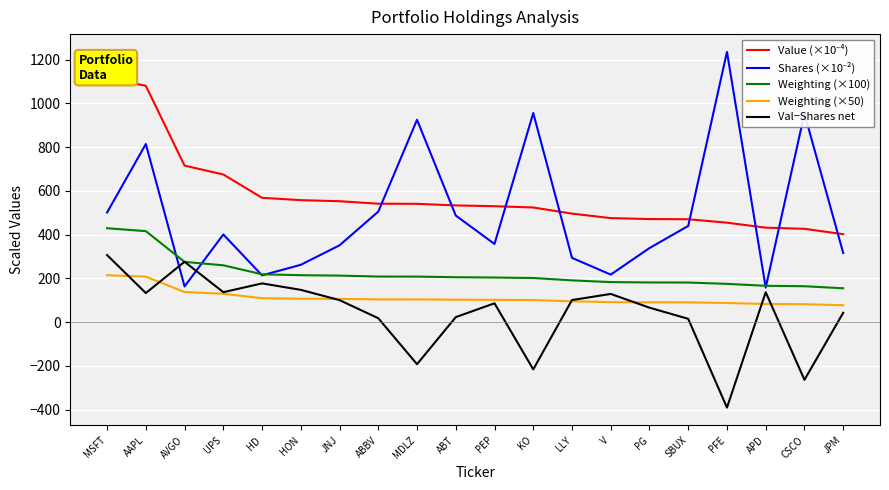

Reading right to left, list all the values displayed in this chart.

Value (×10⁻⁴): JPM=402.4	CSCO=426.9	APD=432.2	PFE=455.0	SBUX=470.7	PG=471.6	V=475.9	LLY=496.5	KO=524.5	PEP=530.3	ABT=533.9	MDLZ=541.2	ABBV=541.7	JNJ=553.1	HON=558.0	HD=568.7	UPS=675.5	AVGO=715.9	AAPL=1081.0	MSFT=1115.4
Shares (×10⁻²): JPM=316.7	CSCO=954.0	APD=158.2	PFE=1236.0	SBUX=440.0	PG=338.9	V=217.6	LLY=294.1	KO=956.4	PEP=357.6	ABT=487.6	MDLZ=925.6	ABBV=505.5	JNJ=351.5	HON=262.4	HD=214.1	UPS=401.1	AVGO=163.5	AAPL=814.7	MSFT=501.5
Weighting (×100): JPM=155.0	CSCO=164.4	APD=166.4	PFE=175.2	SBUX=181.3	PG=181.6	V=183.3	LLY=191.2	KO=202.0	PEP=204.2	ABT=205.6	MDLZ=208.4	ABBV=208.6	JNJ=213.0	HON=214.9	HD=219.0	UPS=260.1	AVGO=275.7	AAPL=416.3	MSFT=429.6
Weighting (×50): JPM=77.5	CSCO=82.2	APD=83.2	PFE=87.6	SBUX=90.6	PG=90.8	V=91.6	LLY=95.6	KO=101.0	PEP=102.1	ABT=102.8	MDLZ=104.2	ABBV=104.3	JNJ=106.5	HON=107.5	HD=109.5	UPS=130.1	AVGO=137.8	AAPL=208.2	MSFT=214.8
Val−Shares net: JPM=42.9	CSCO=-263.6	APD=137.0	PFE=-390.5	SBUX=15.3	PG=66.3	V=129.2	LLY=101.2	KO=-215.9	PEP=86.3	ABT=23.2	MDLZ=-192.2	ABBV=18.1	JNJ=100.8	HON=147.8	HD=177.3	UPS=137.2	AVGO=276.2	AAPL=133.2	MSFT=307.0